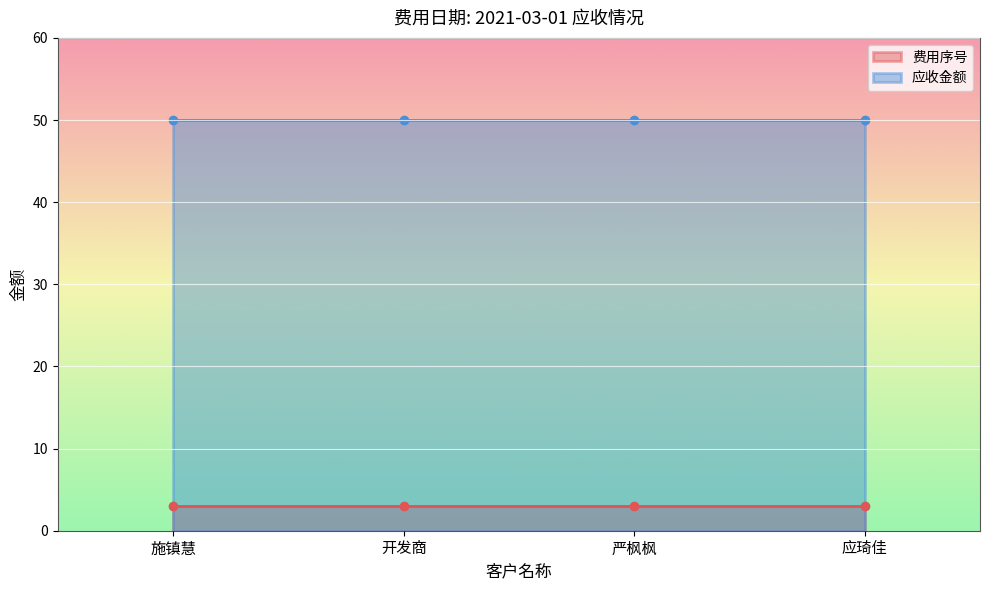

Rank the categories by 费用序号 value from lowest to highest.

施镇慧, 开发商, 严枫枫, 应琦佳